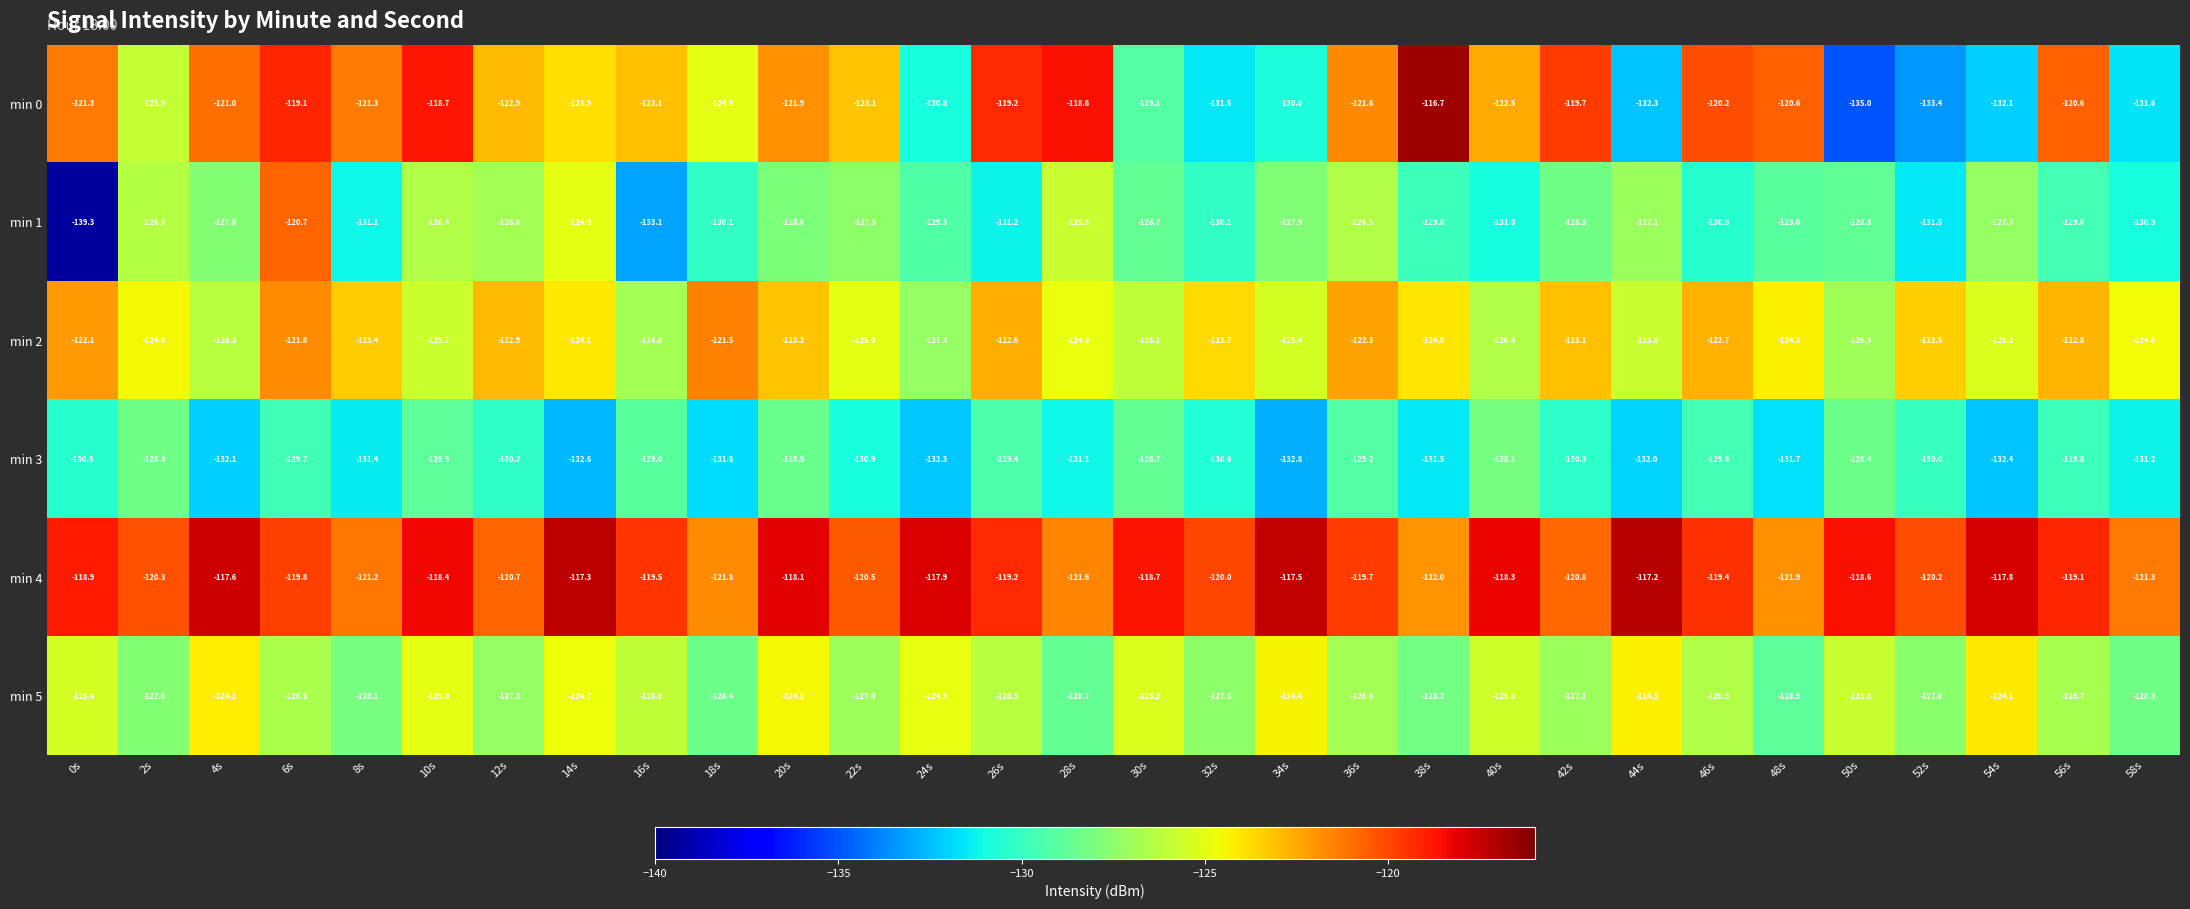

Which series has the widest spread of values?

min 1